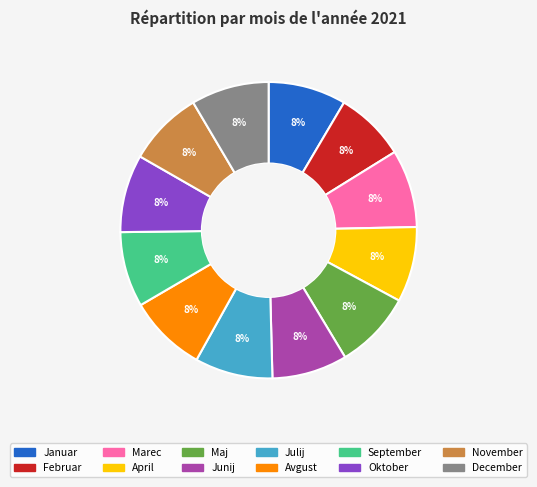

How many slices are in this pie chart?

12